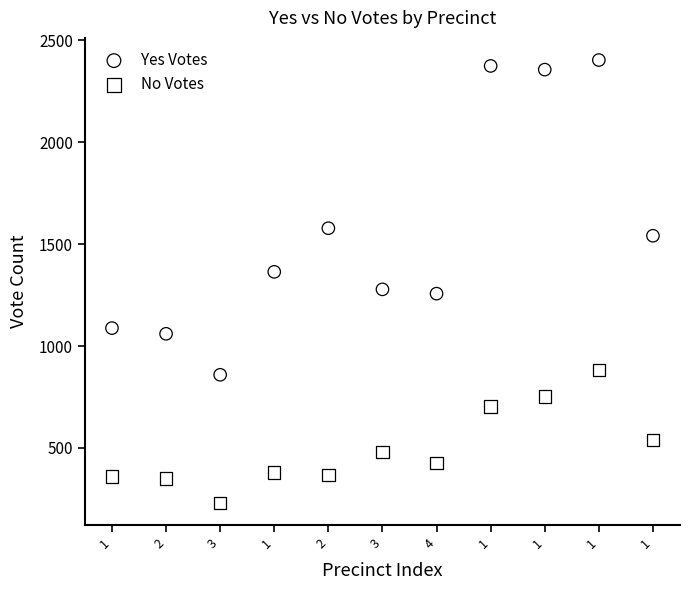

Which series reaches the maximum Y coordinate?

Yes Votes